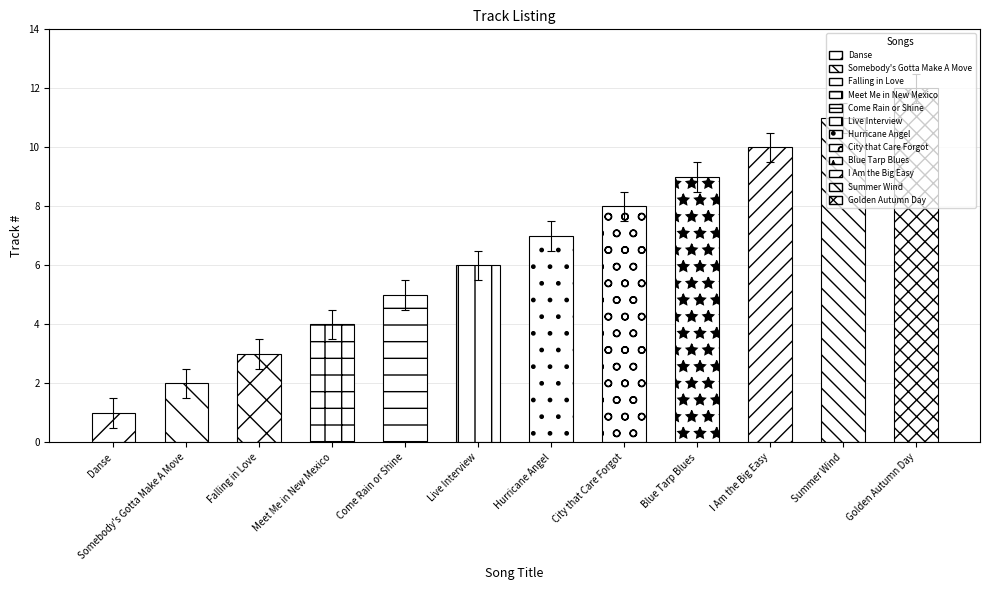

Does the chart contain any negative values?

No